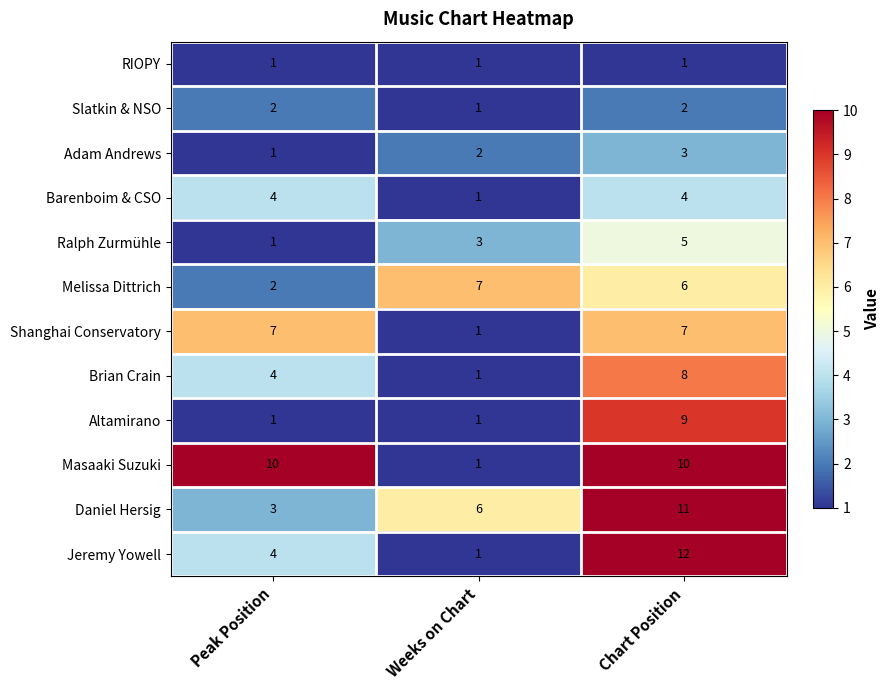

Which series has the largest total across all categories?

Masaaki Suzuki